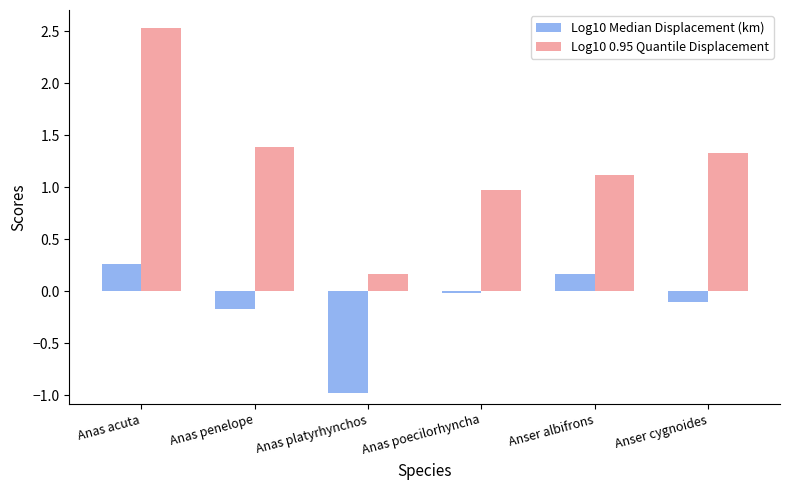

At how many categories does at least one series exceed 0?

6